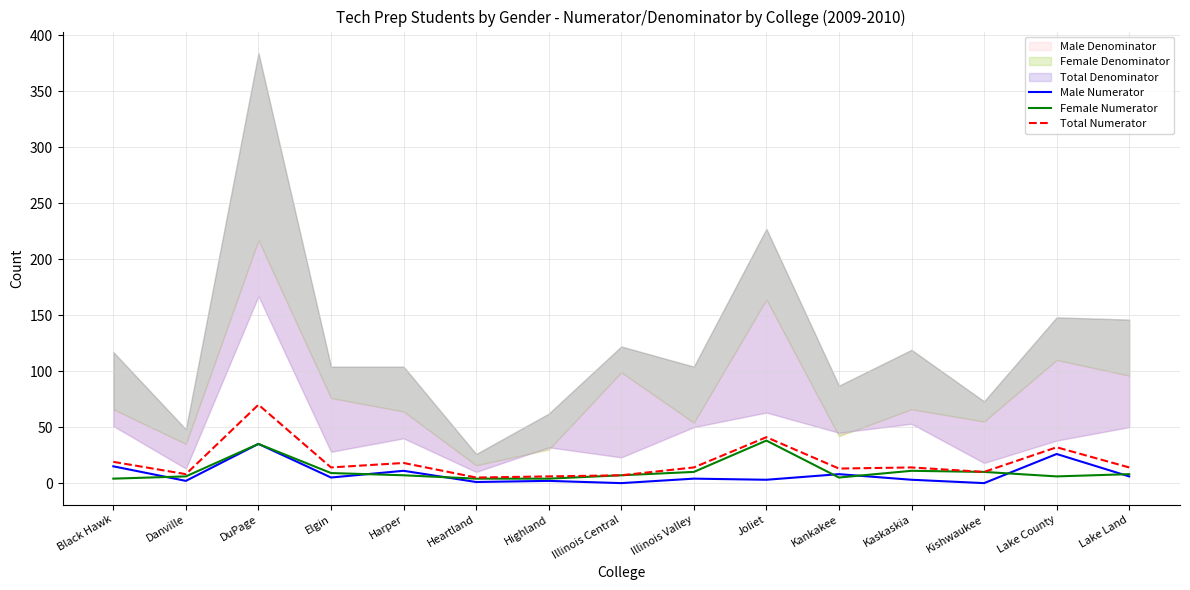

True or false: Female Numerator and Total Numerator intersect in this chart.

False